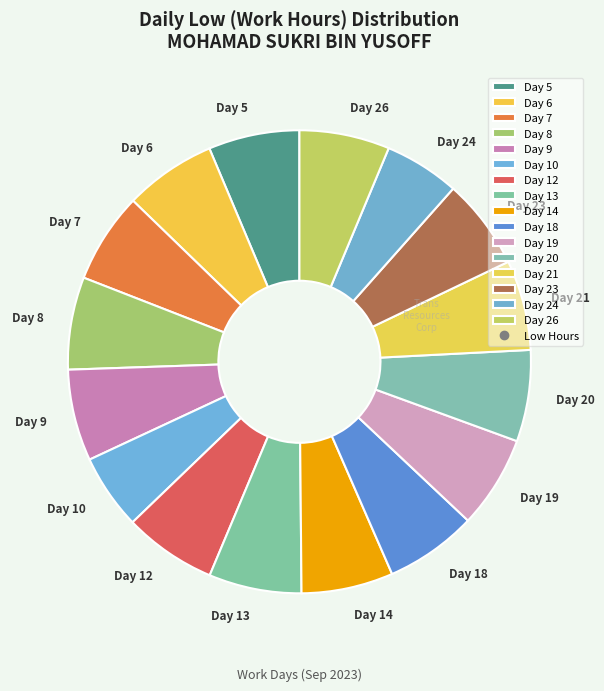

Approximately how many times larger is the value at Day 9 compared to Day 23?

1.0